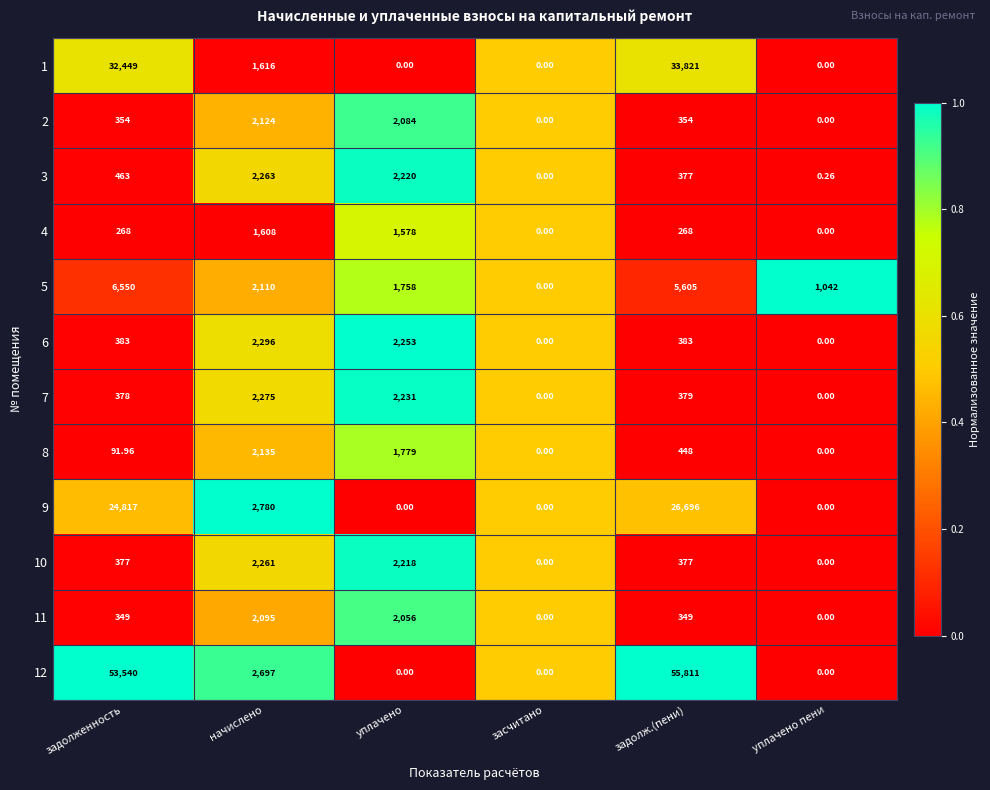

Where does the 12 series first go above 2697?

задолженность